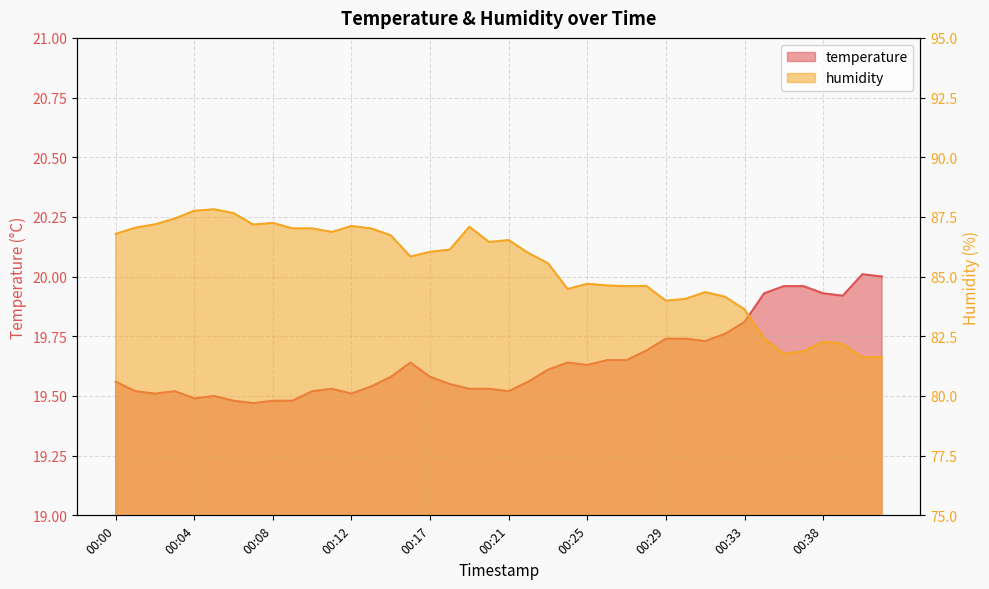

Is it true that humidity equals 86.7 at 00:14?

True